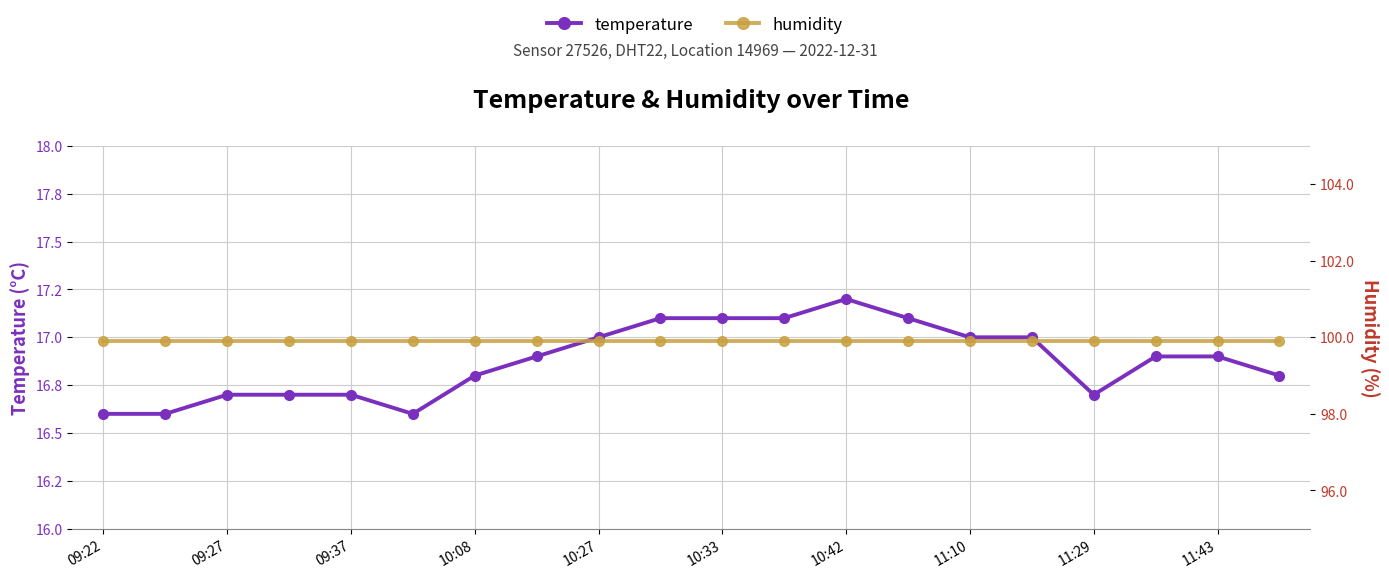

List the labels in order of humidity value, largest first.

09:22, 09:27, 09:37, 10:08, 10:27, 10:33, 10:42, 11:10, 11:29, 11:43, 10, 11, 12, 13, 14, 15, 16, 17, 18, 19